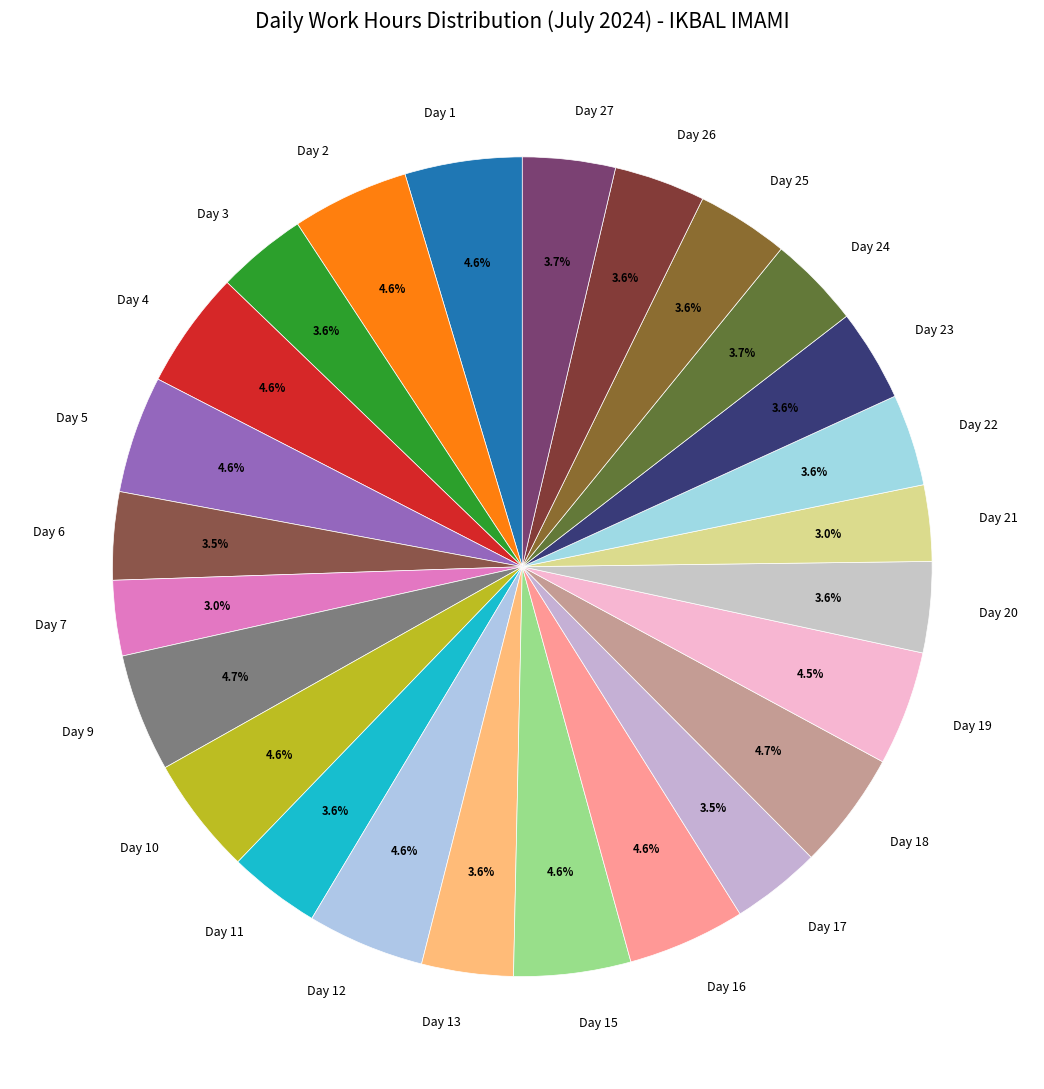

Do Day 2 and Day 1 together represent more than half of the pie?

No